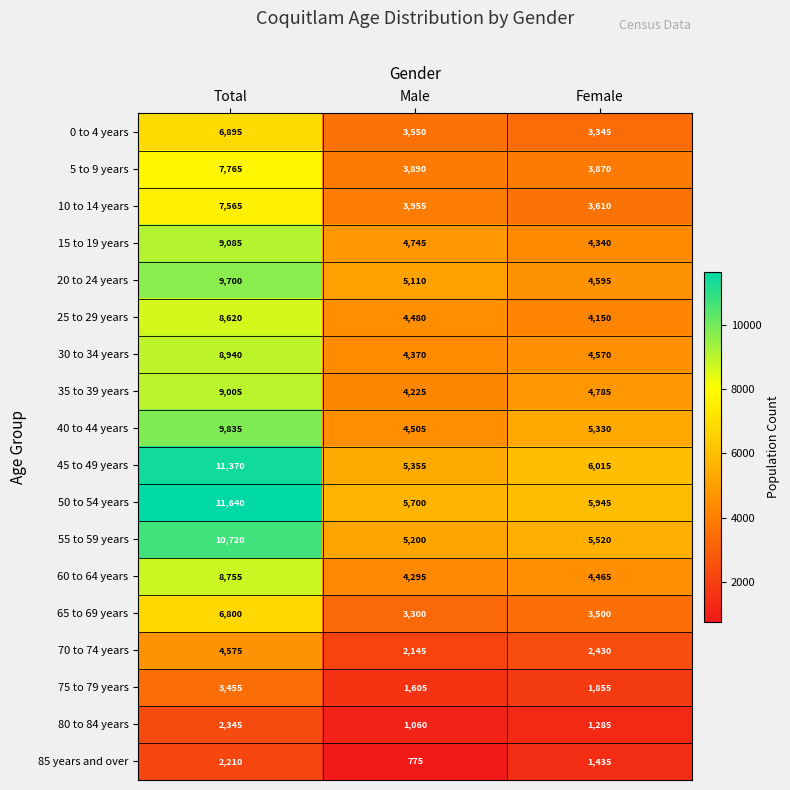

What is the average value of the 70 to 74 years series?

3050